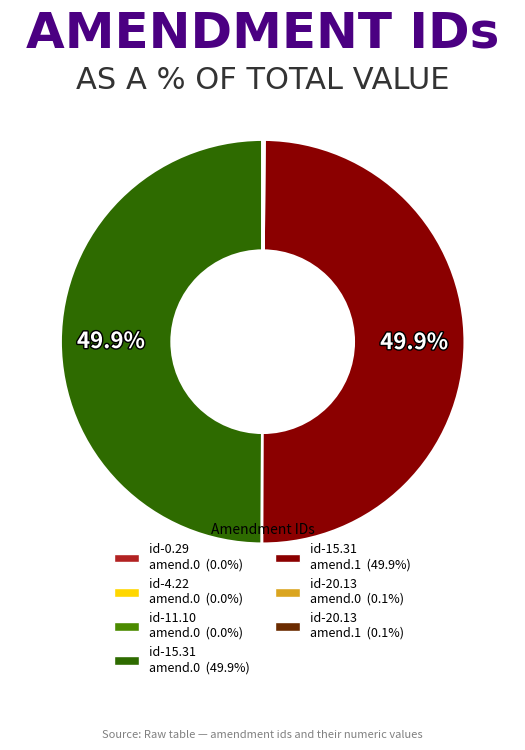

How many slices are in this pie chart?

7